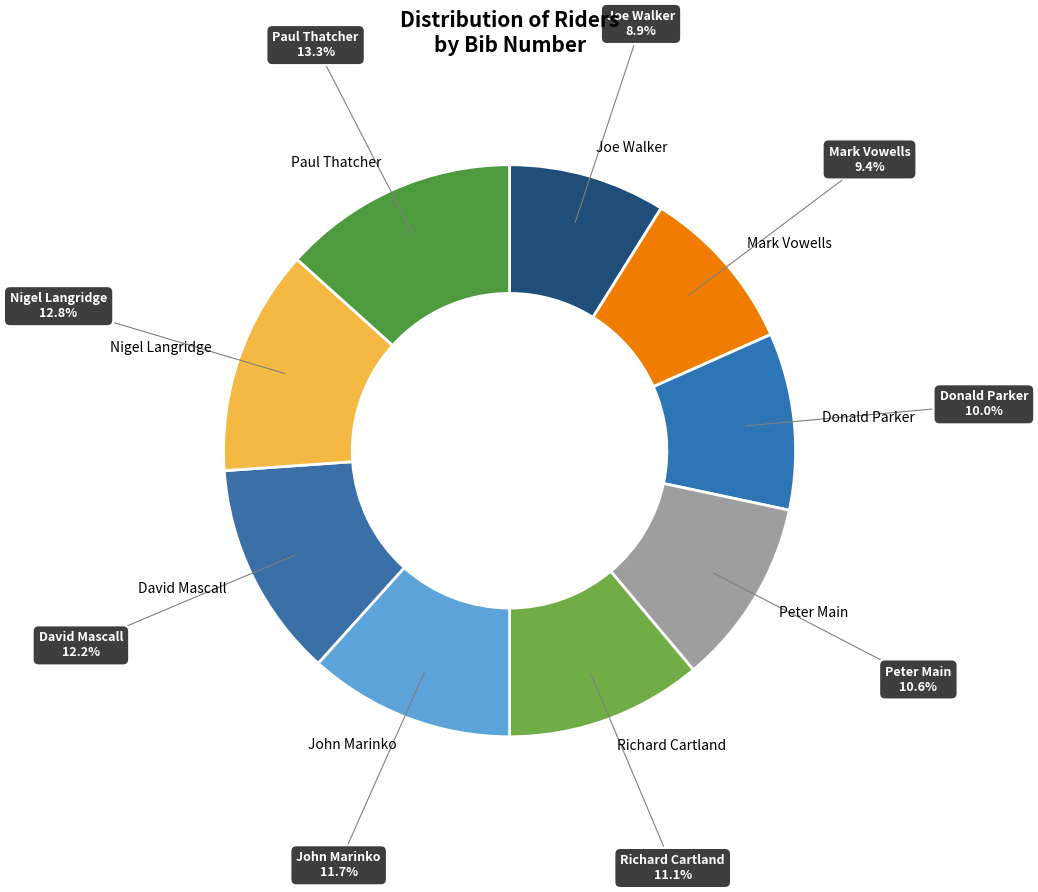

Which category has the smallest portion of the pie?

Joe Walker